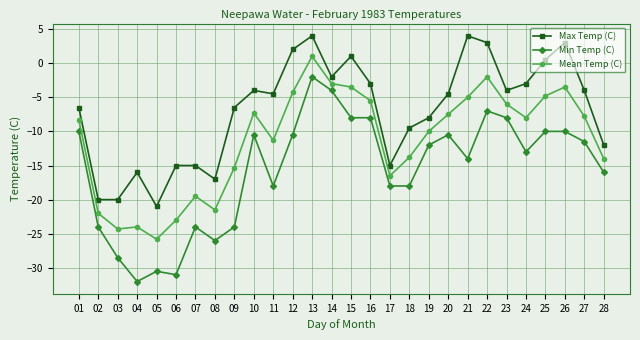

How many values in the Mean Temp (C) series exceed -8?

13